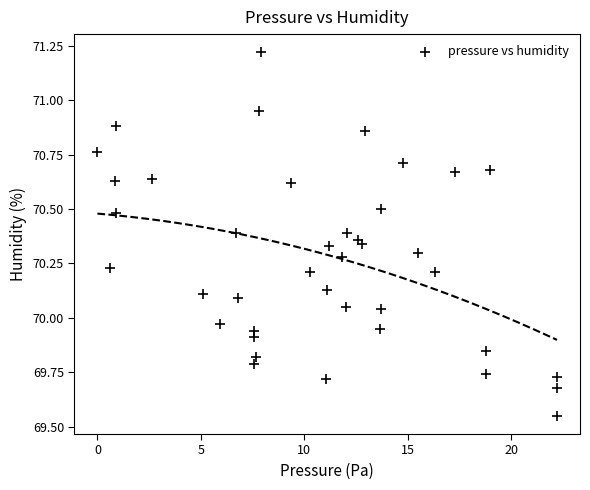

What is the range of Y values (max minus min)?

1.7